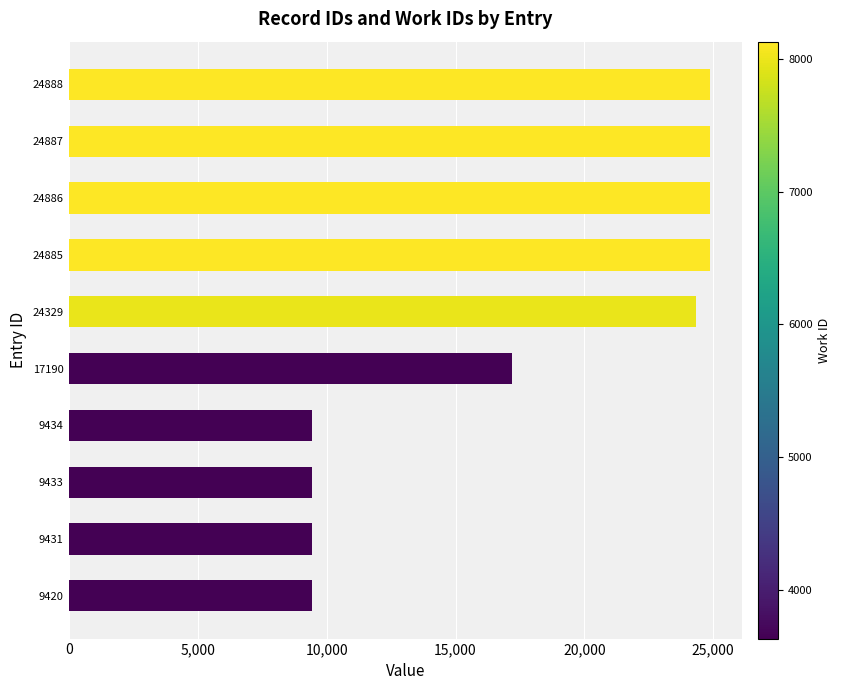

What is the change in value from 9433 to 17190?

+7757